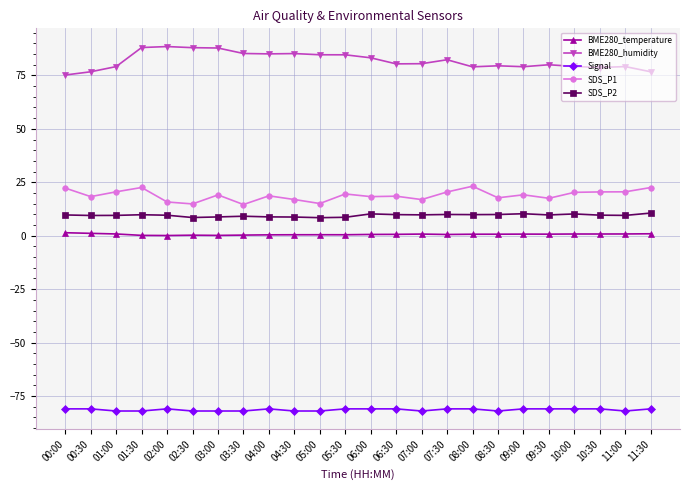

What are all the series names shown in the legend?

BME280_temperature, BME280_humidity, Signal, SDS_P1, SDS_P2